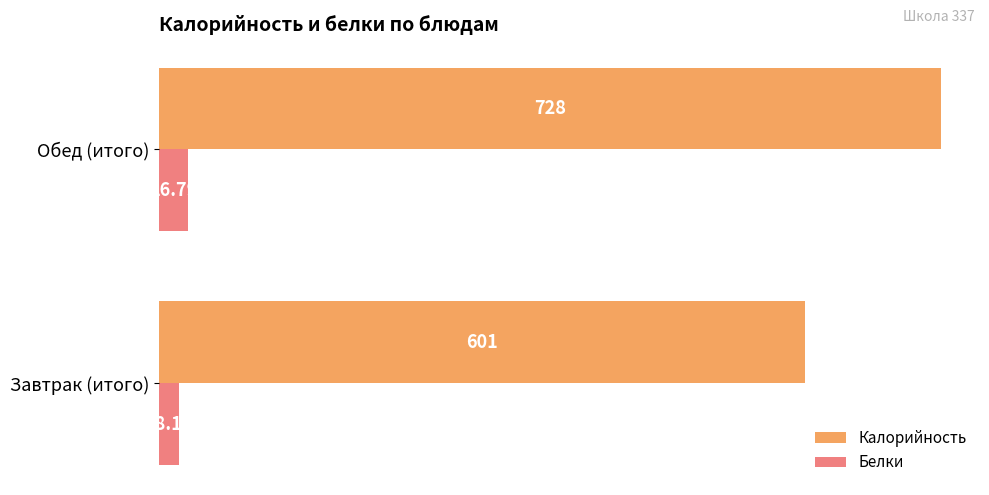

What are all the series names shown in the legend?

Калорийность, Белки